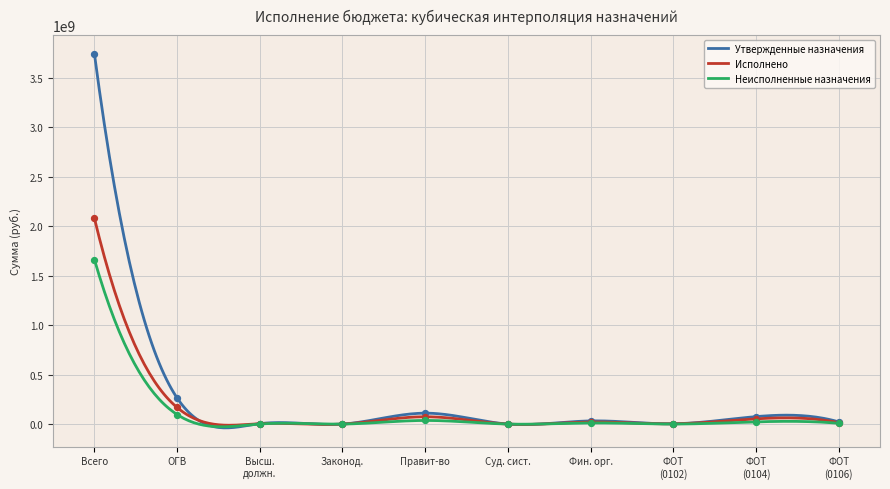

Which series reaches the minimum Y coordinate?

Исполнено